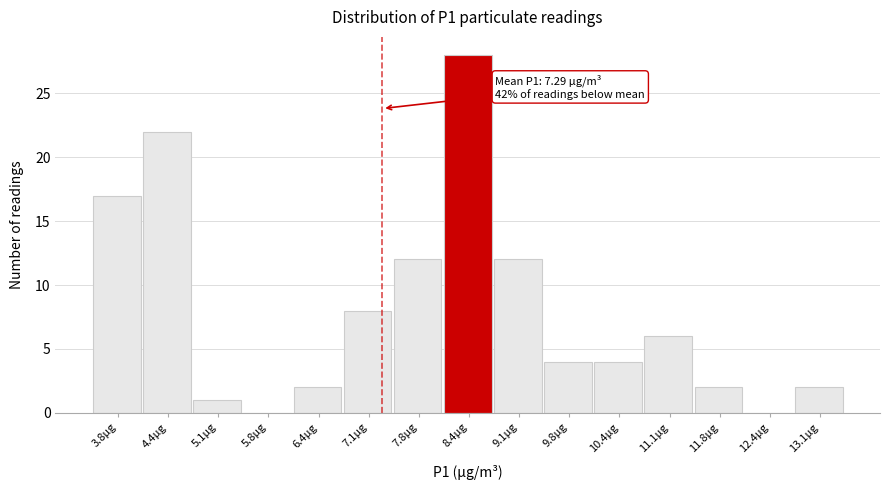

Which range on the x-axis has the tallest bar?

8.1 to 8.8